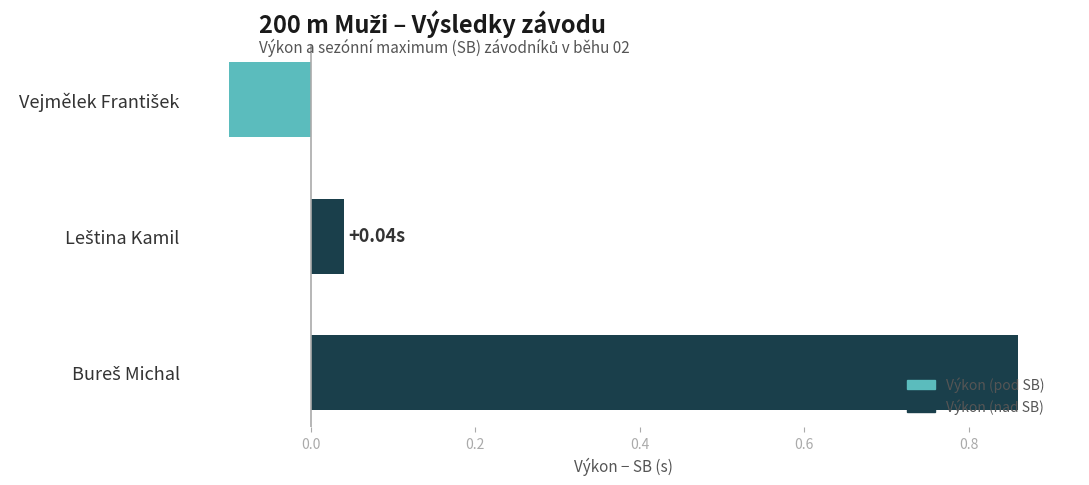

What is the average value?

0.3